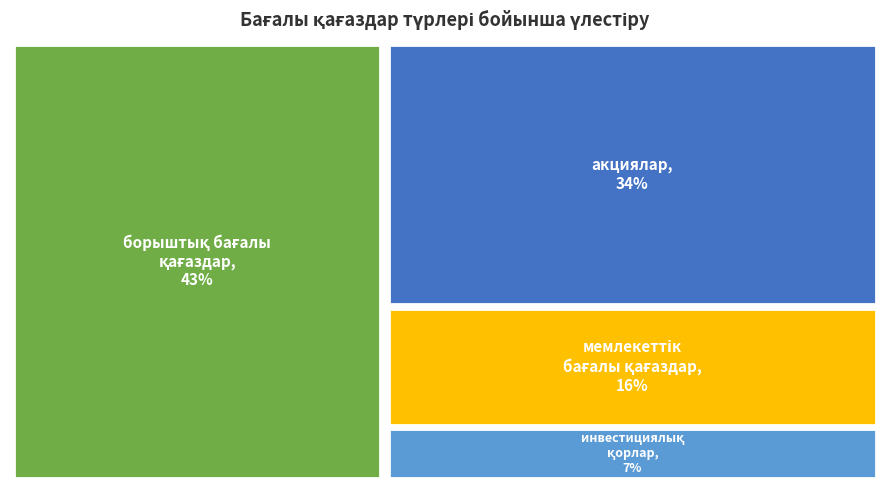

Between мемлекеттік бағалы қағаздар and акциялар, which is larger?

акциялар